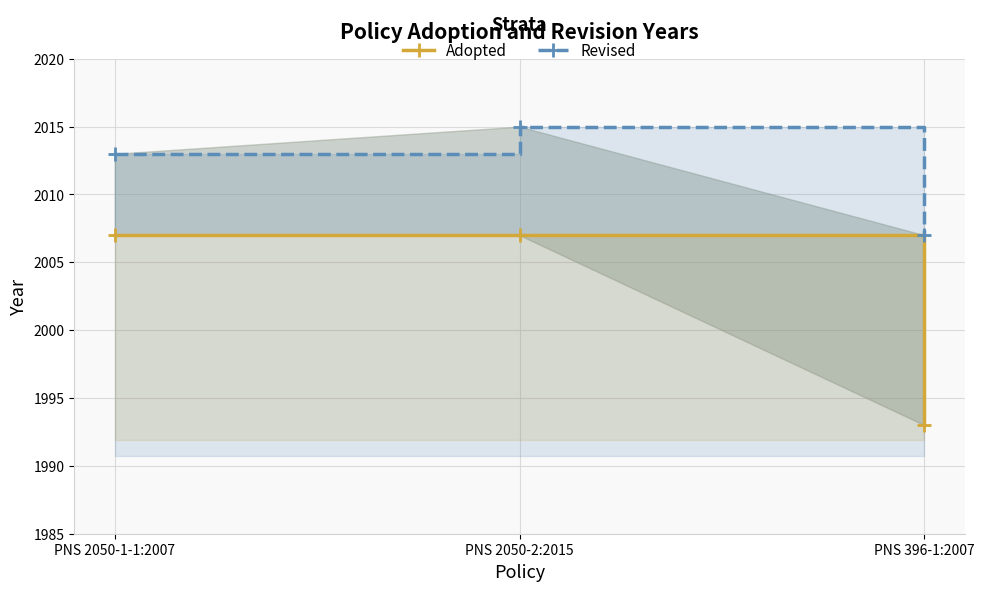

At how many categories does at least one series exceed 1994?

3